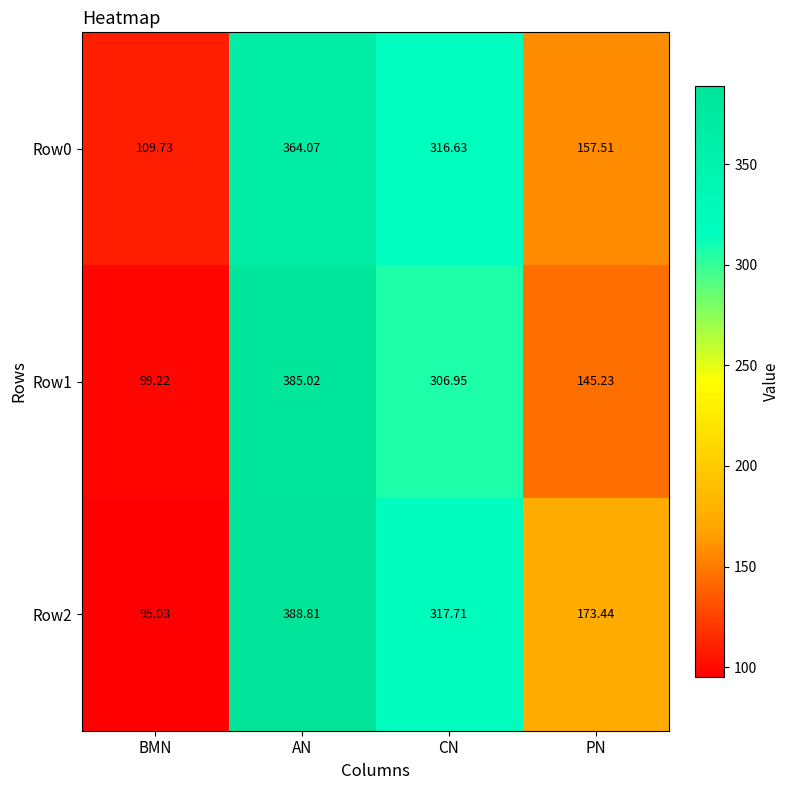

What is the spread (max minus min) of values at AN?

24.7